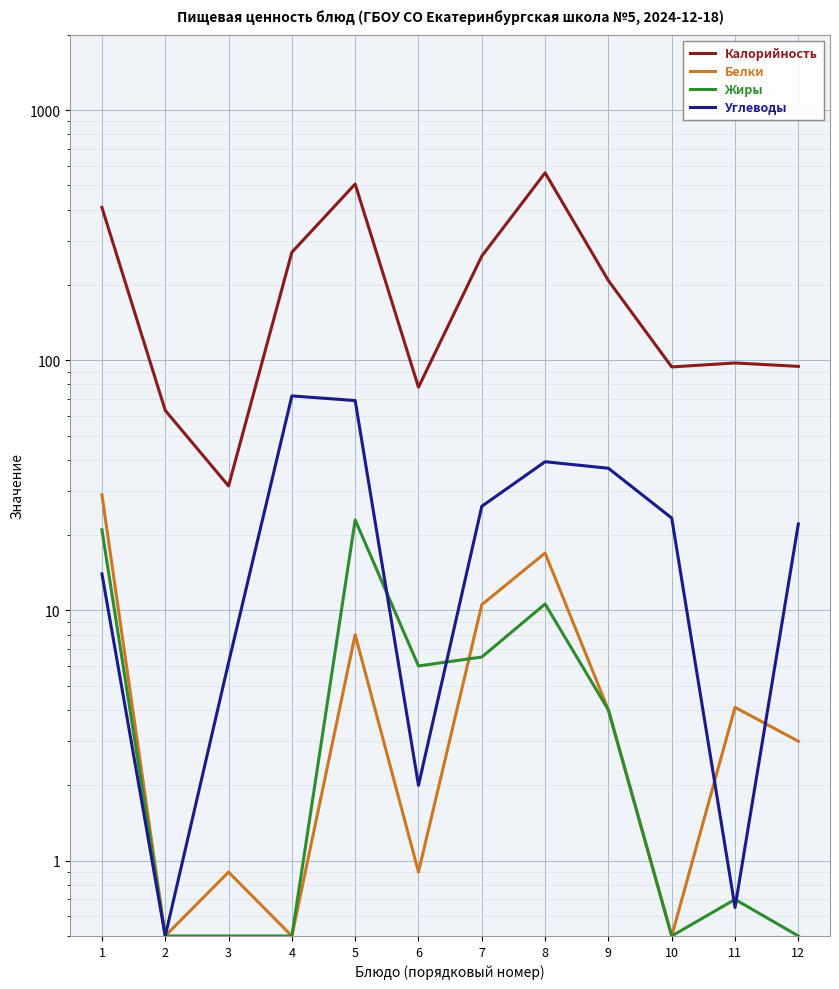

In Калорийность, how many points are lower than both neighbors (excluding endpoints)?

3